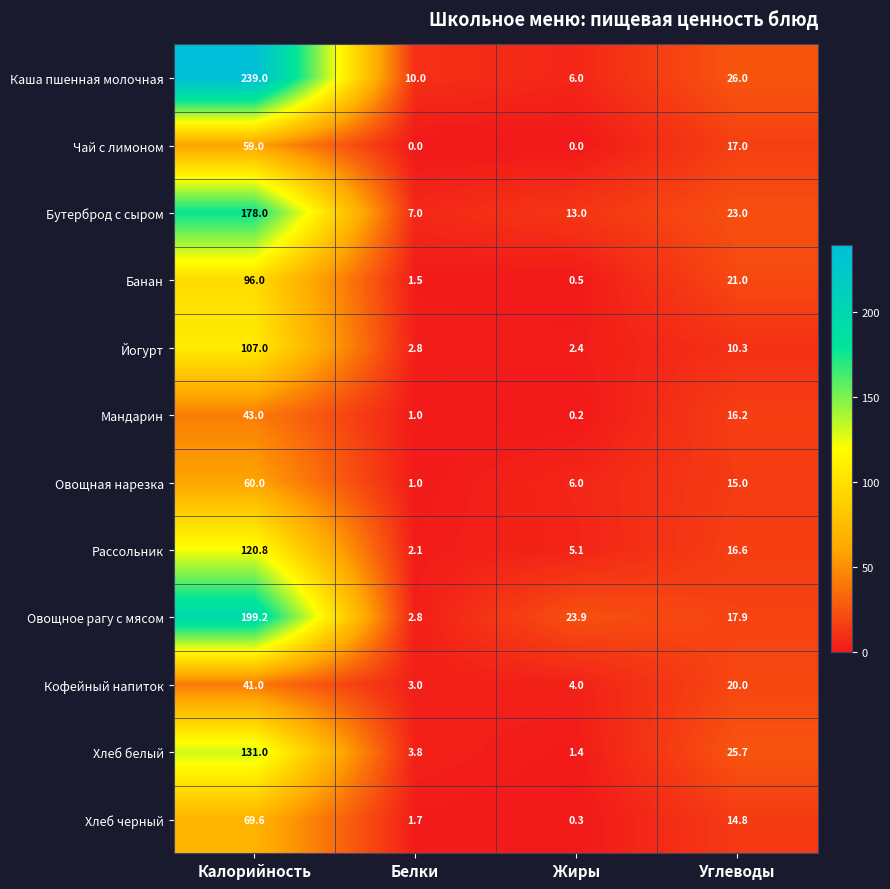

What is the spread (max minus min) of values at Калорийность?

198.0